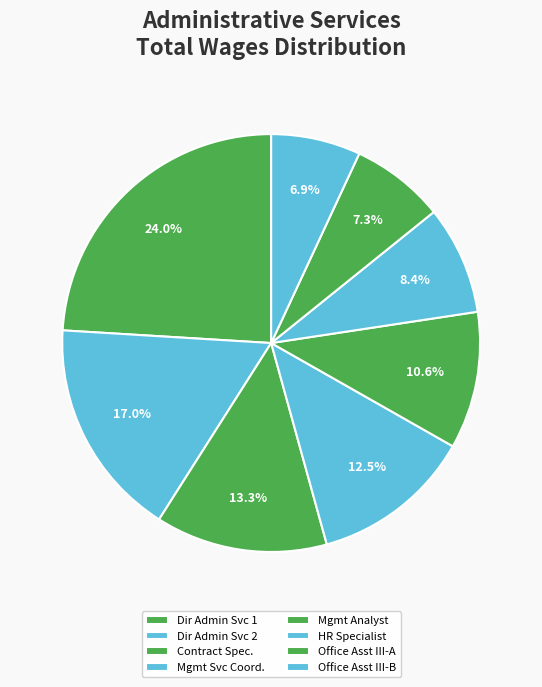

Is there a majority slice in this chart?

No